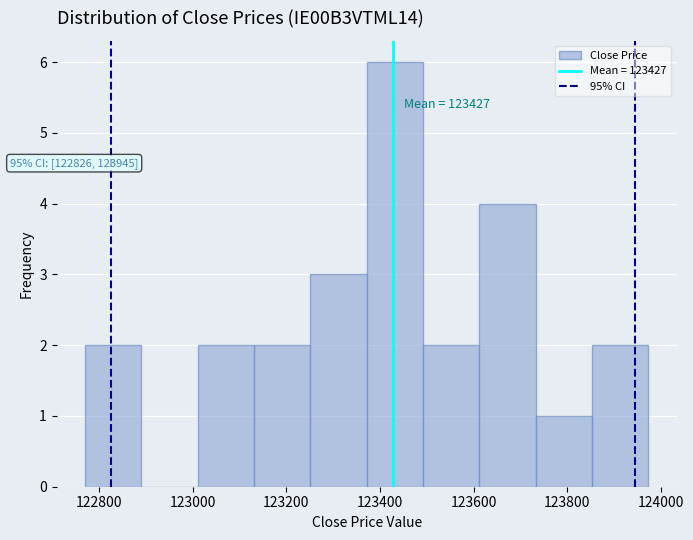

Over which range of the x-axis is the bar tallest?

123380 to 123500